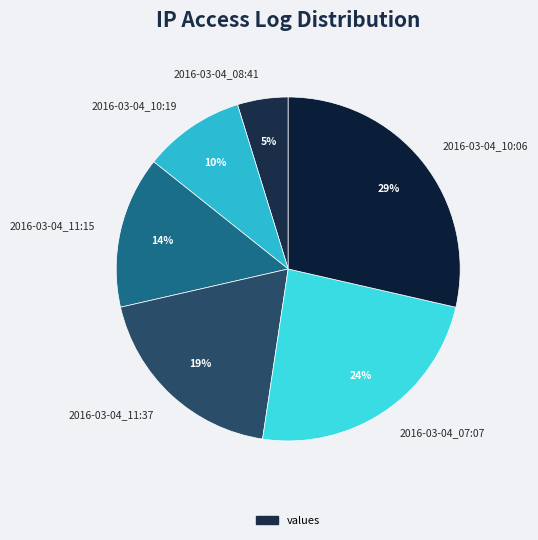

Which category has the smallest portion of the pie?

2016-03-04_08:41